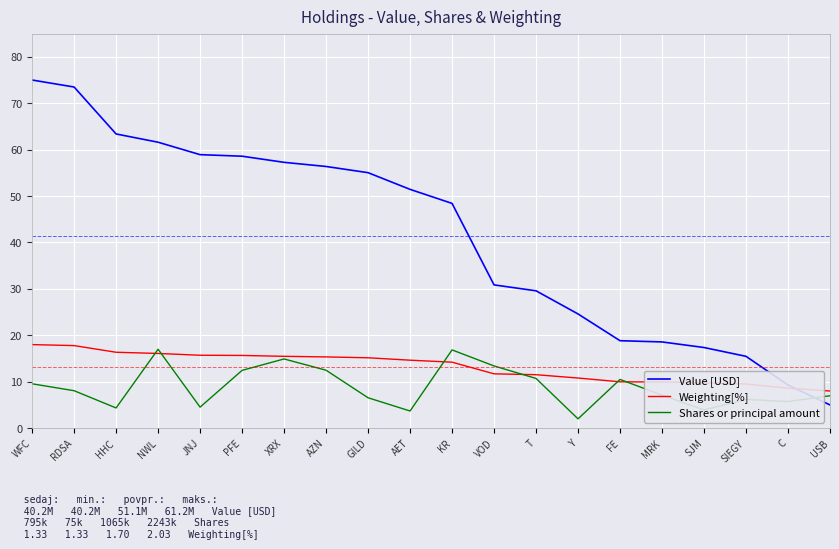

What is the spread (max minus min) of values at SJM?

13.4